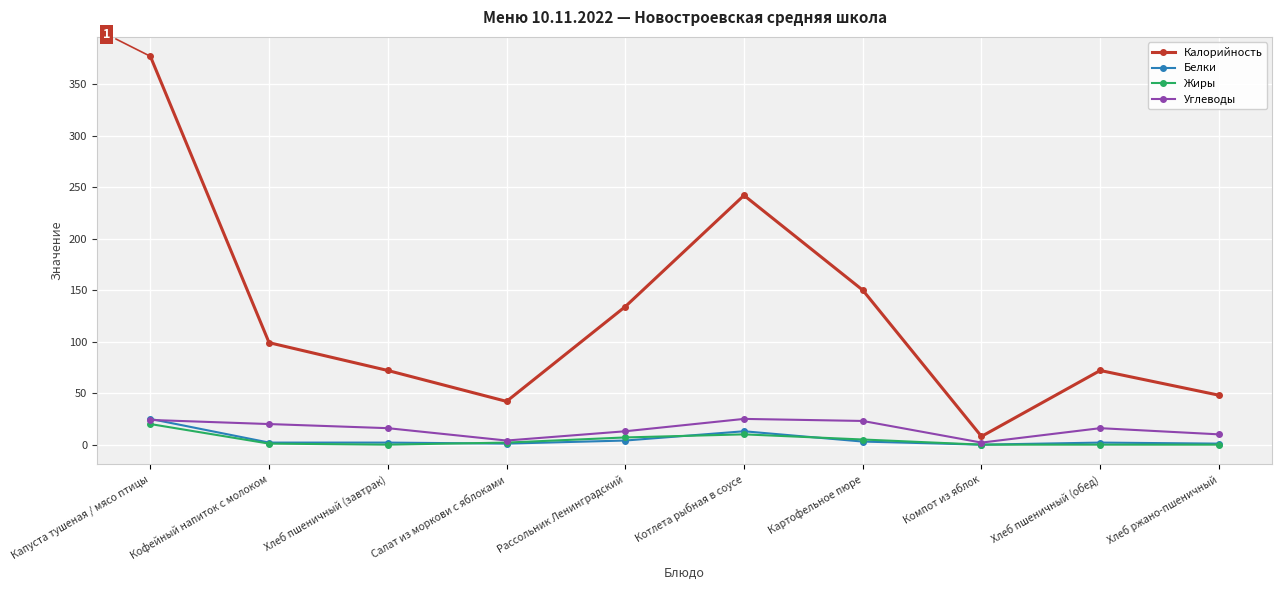

How many data points in Углеводы are less than 16?

4